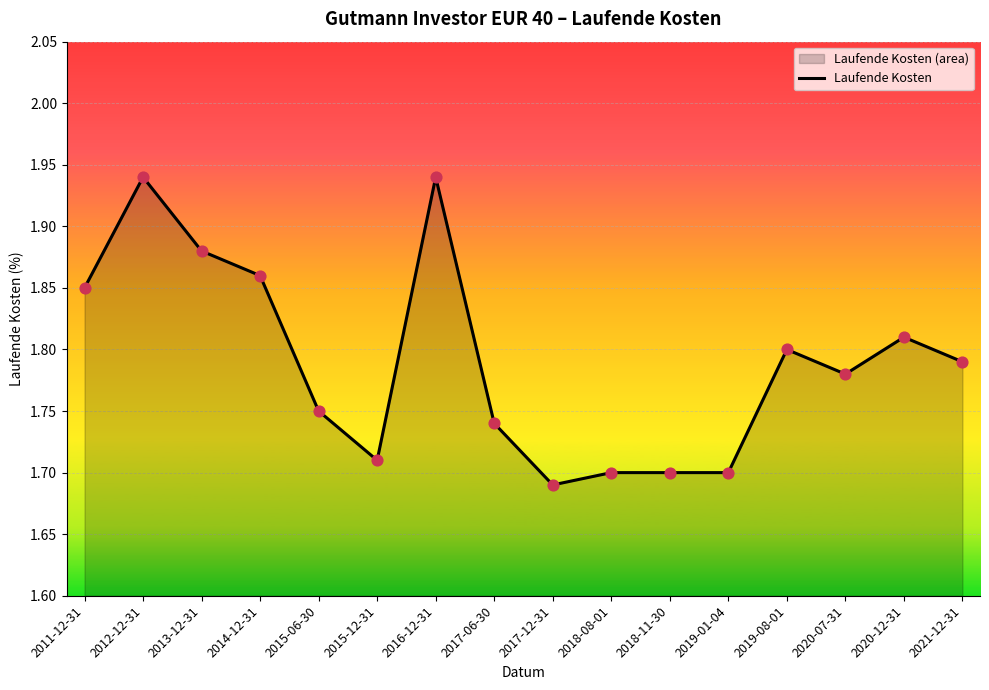

What is the change in value from 2011-12-31 to 2020-07-31?

-0.1